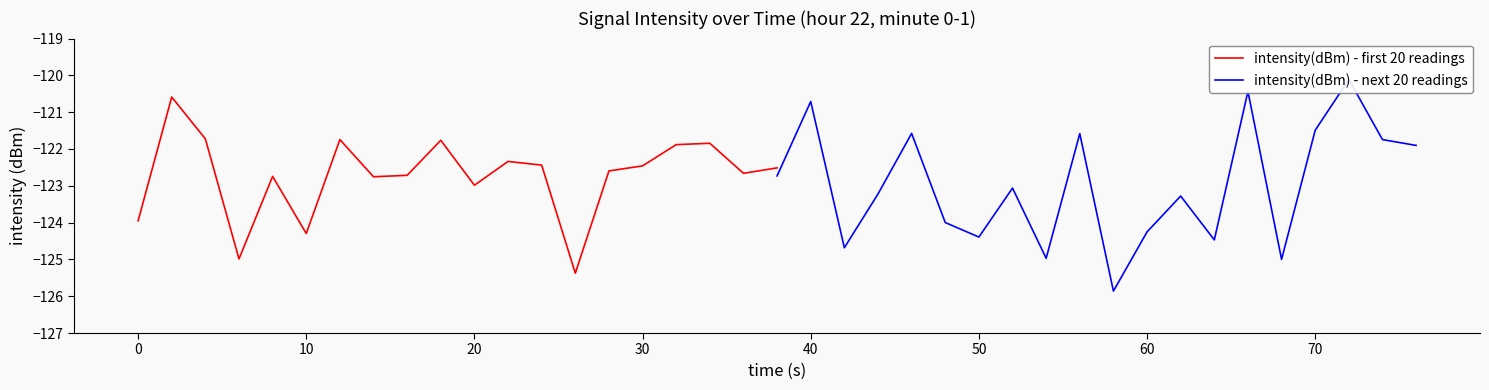

The intensity(dBm) - first 20 readings series shows -124.3 at 10. True or false?

True